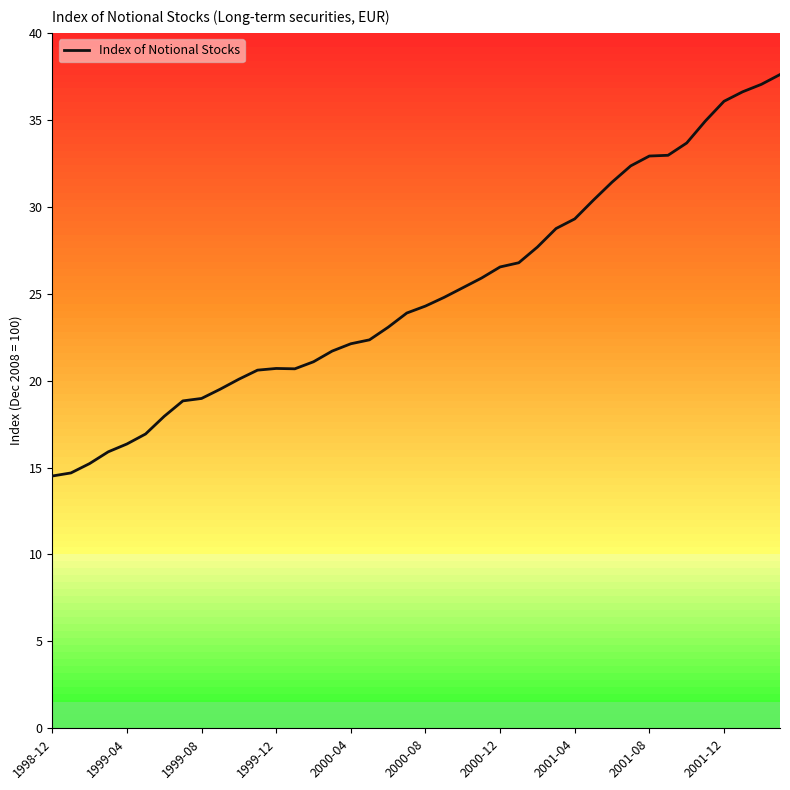

The value of Index of Notional Stocks at 2000-08 is 15.8. True or false?

False